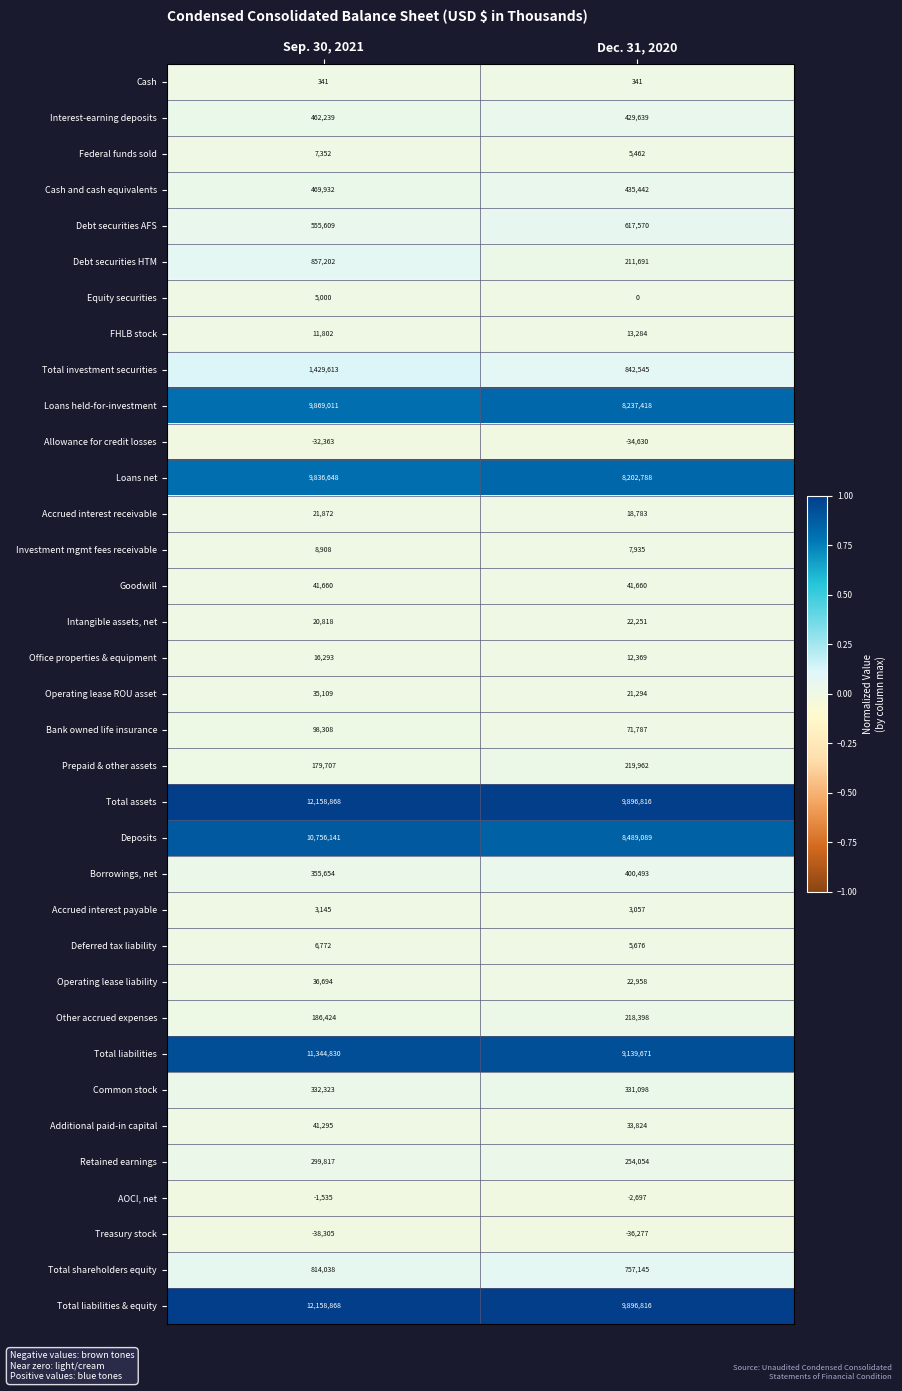

Count the number of data series in this chart.

35